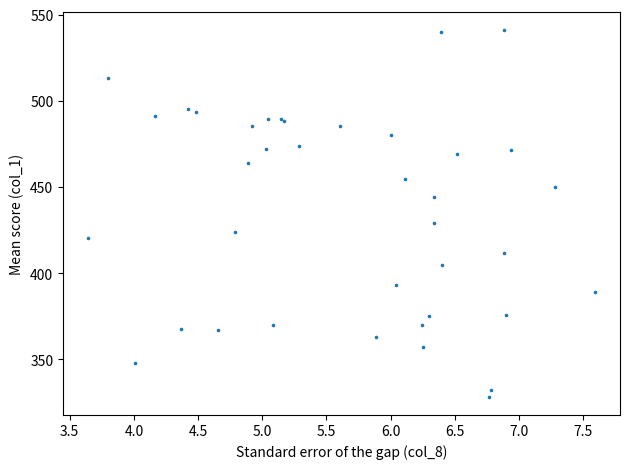

What Y value in the scatter plot is closest to 434?

428.9